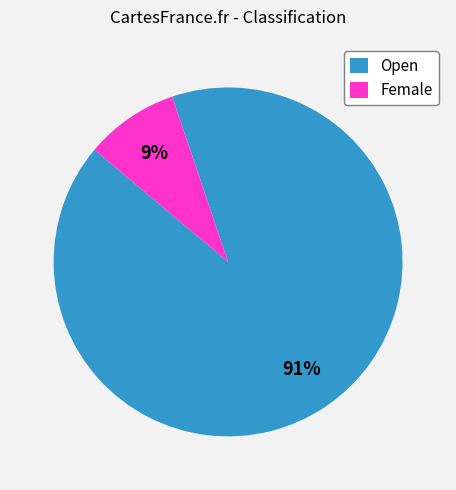

Is it true that Female is 9% of the pie?

True